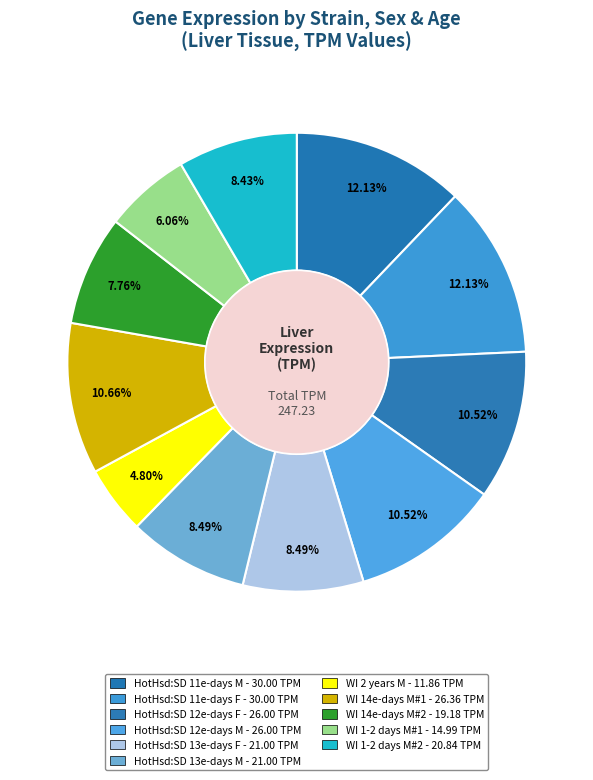

Is there any slice that represents more than half of the pie?

No